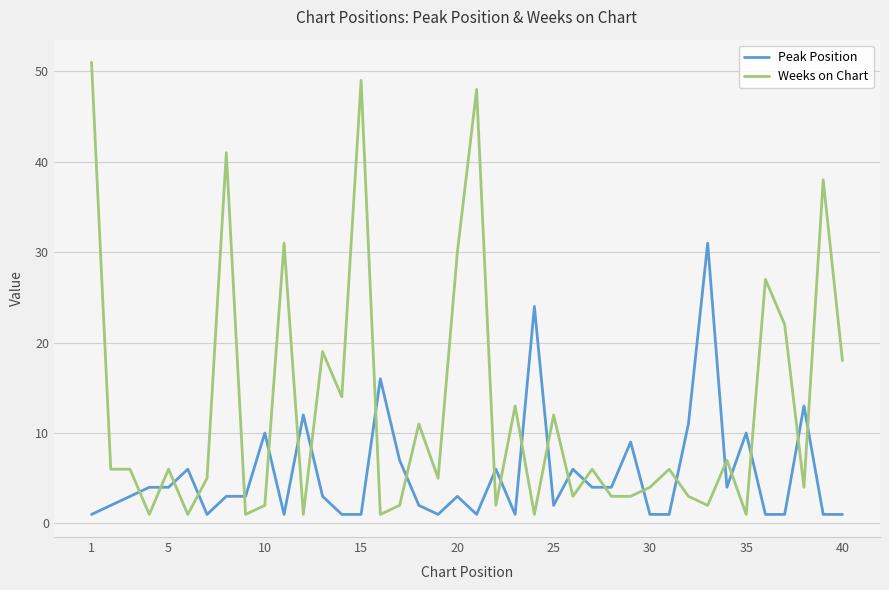

What is the average value of the Peak Position series?

5